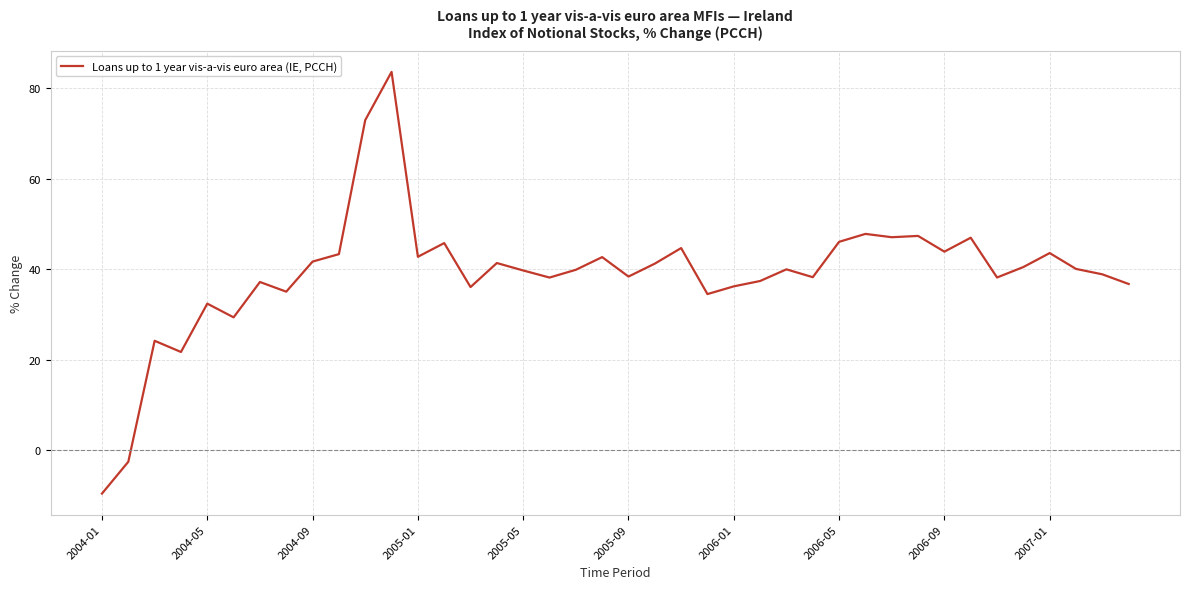

What is the greatest value displayed?

83.7